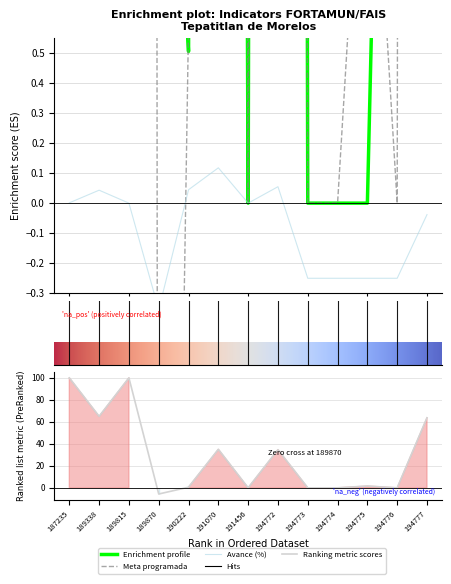

What is the minimum value shown in the chart?

-5.6